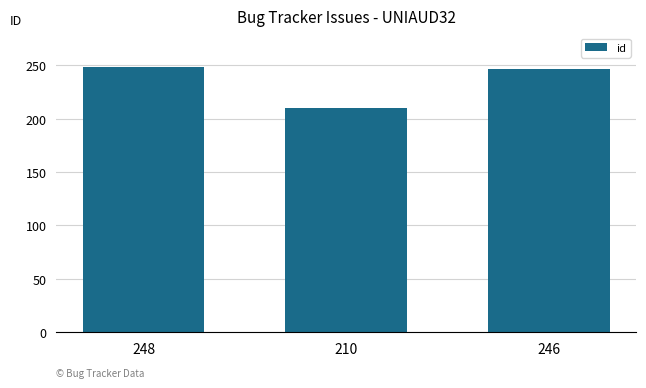

Does the chart contain any negative values?

No